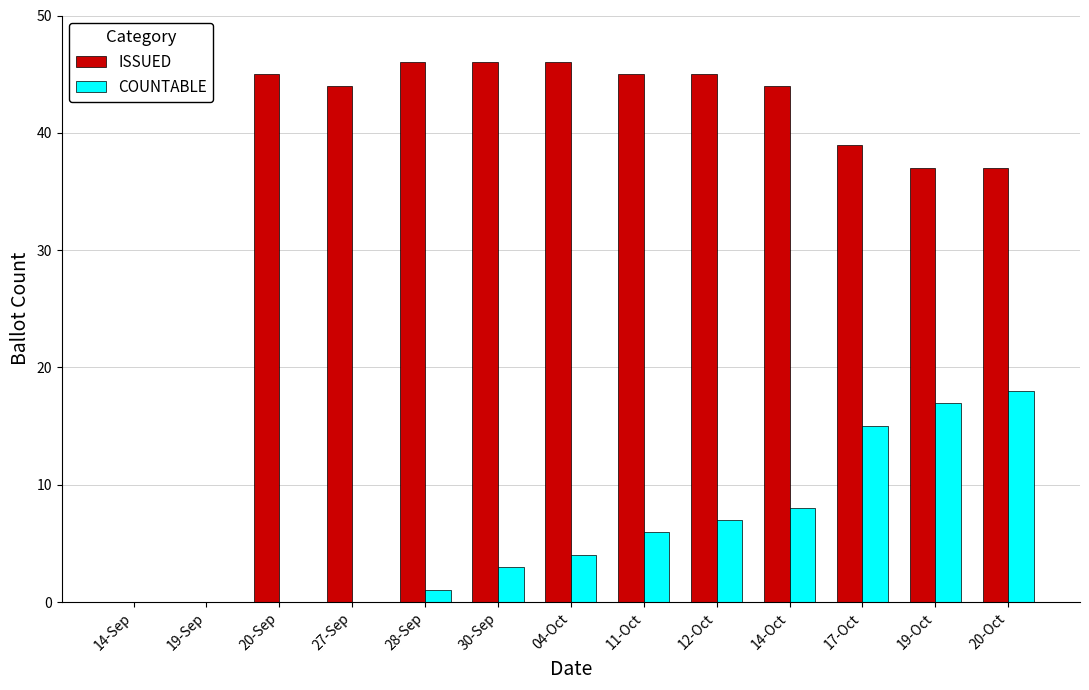

The ISSUED series shows 49 at 20-Oct. True or false?

False